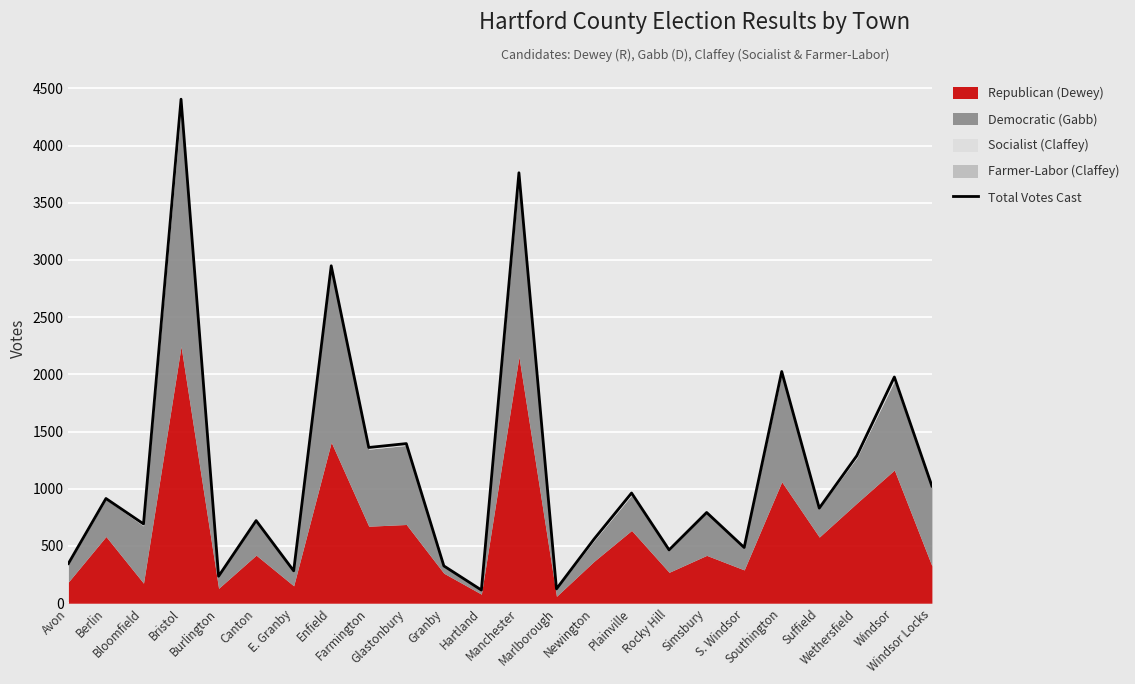

True or false: the data shows 3762 at Manchester.

True